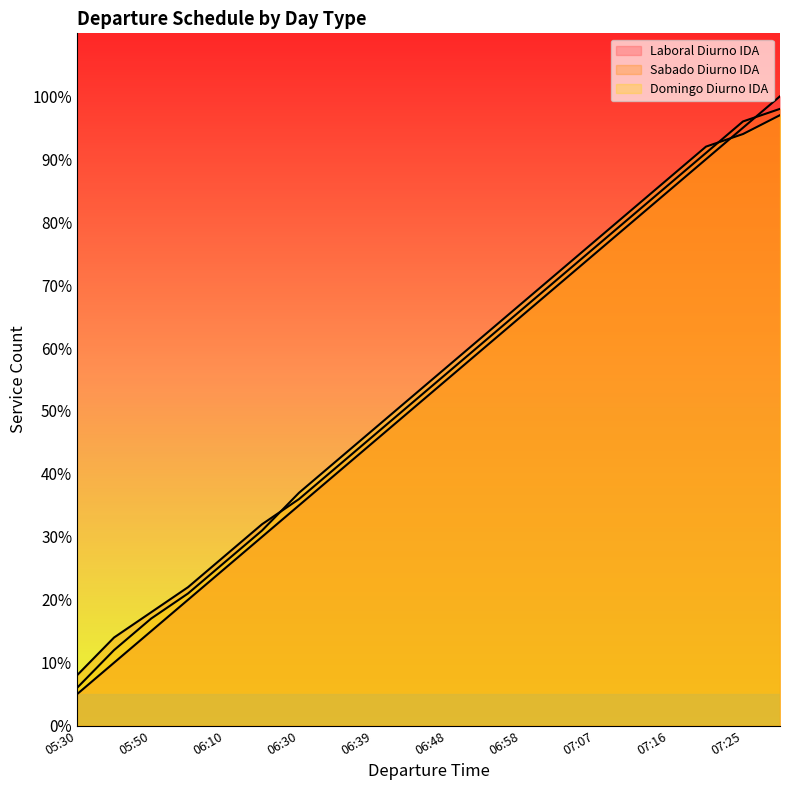

At how many categories does at least one series exceed 59?

9